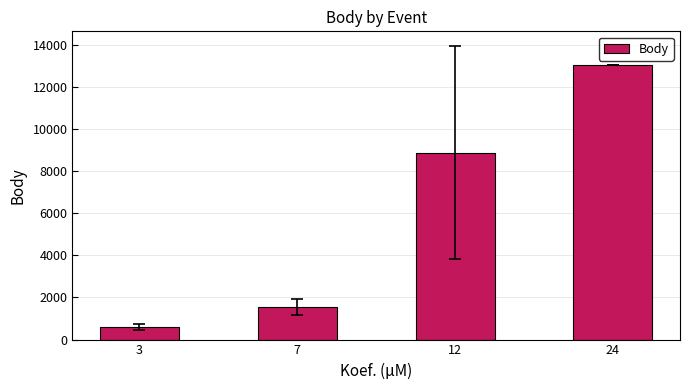

What is the value of the 4th bar from the left?

13024.0